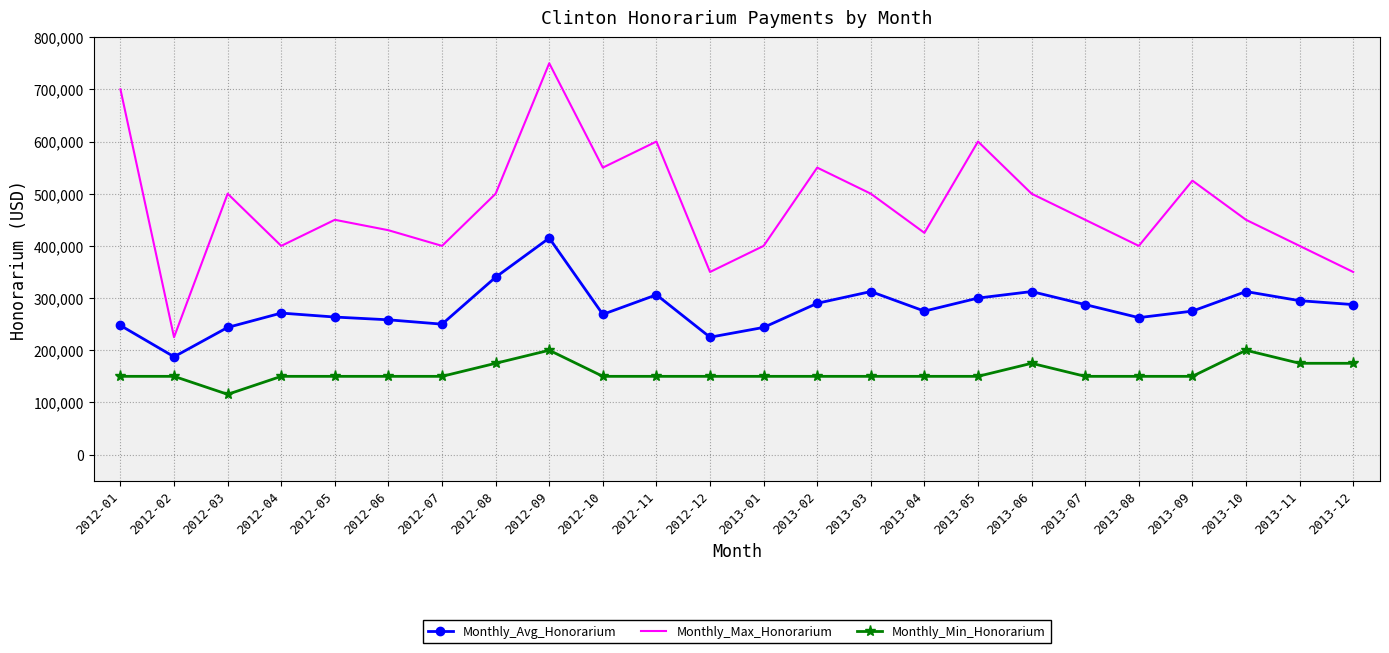

The value of Monthly_Avg_Honorarium at 2013-08 is 262500. True or false?

True